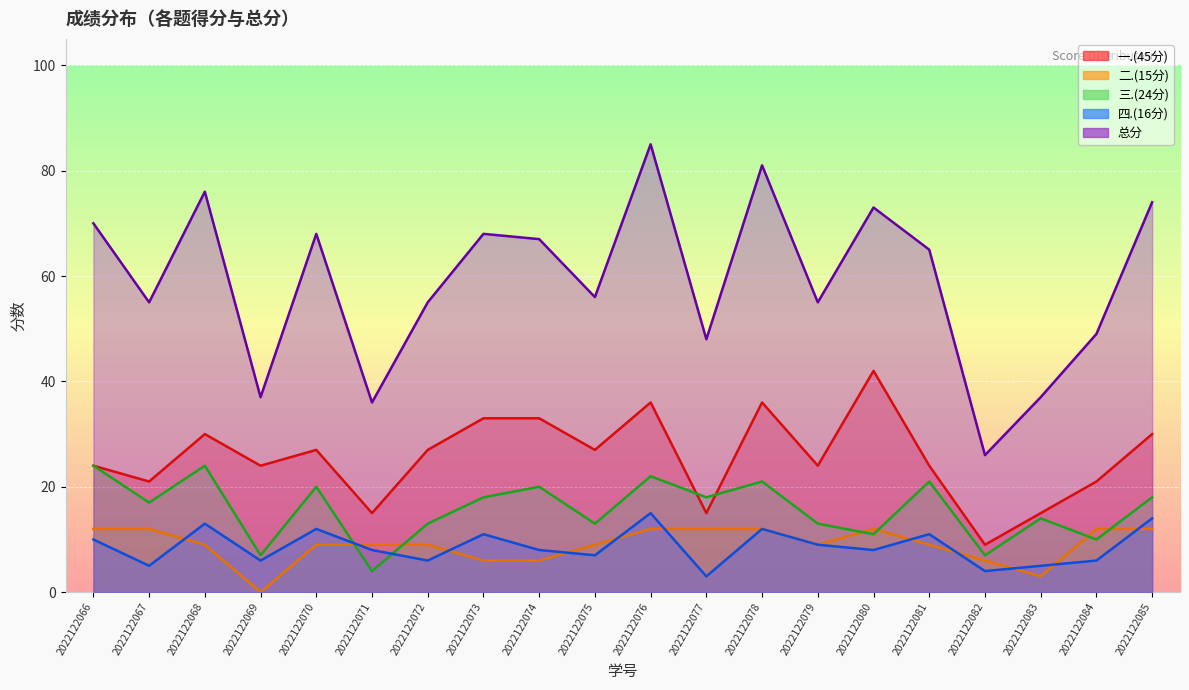

True or false: 四.(16分) and 三.(24分) cross at least once.

True